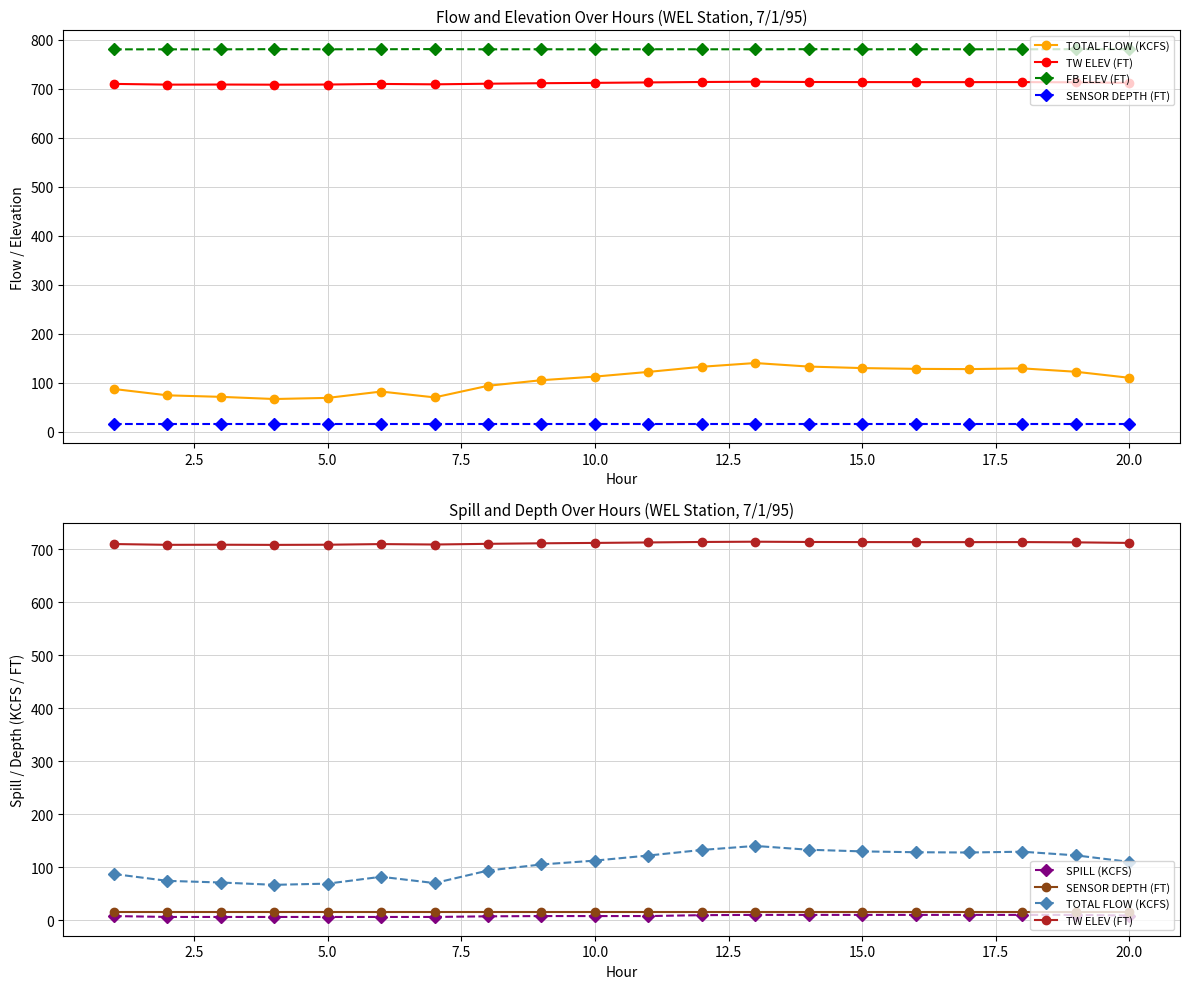

Which series has the largest total across all categories?

FB ELEV (FT)